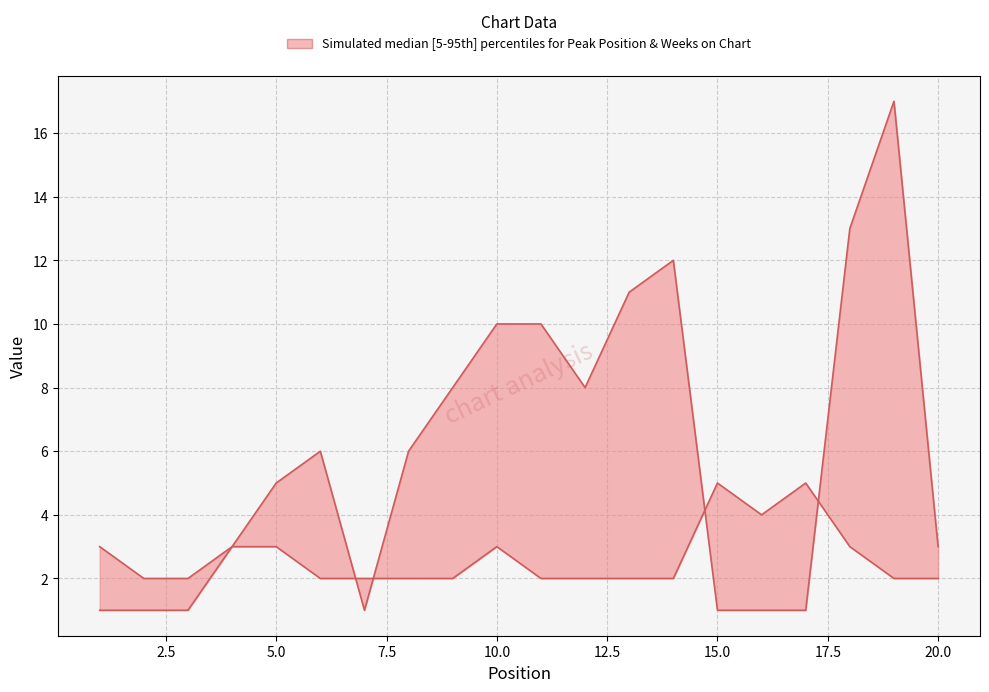

Count the number of categories in the chart.

20